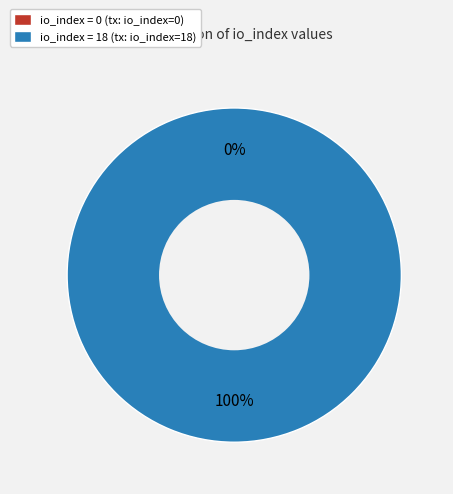

How many slices are in this pie chart?

2